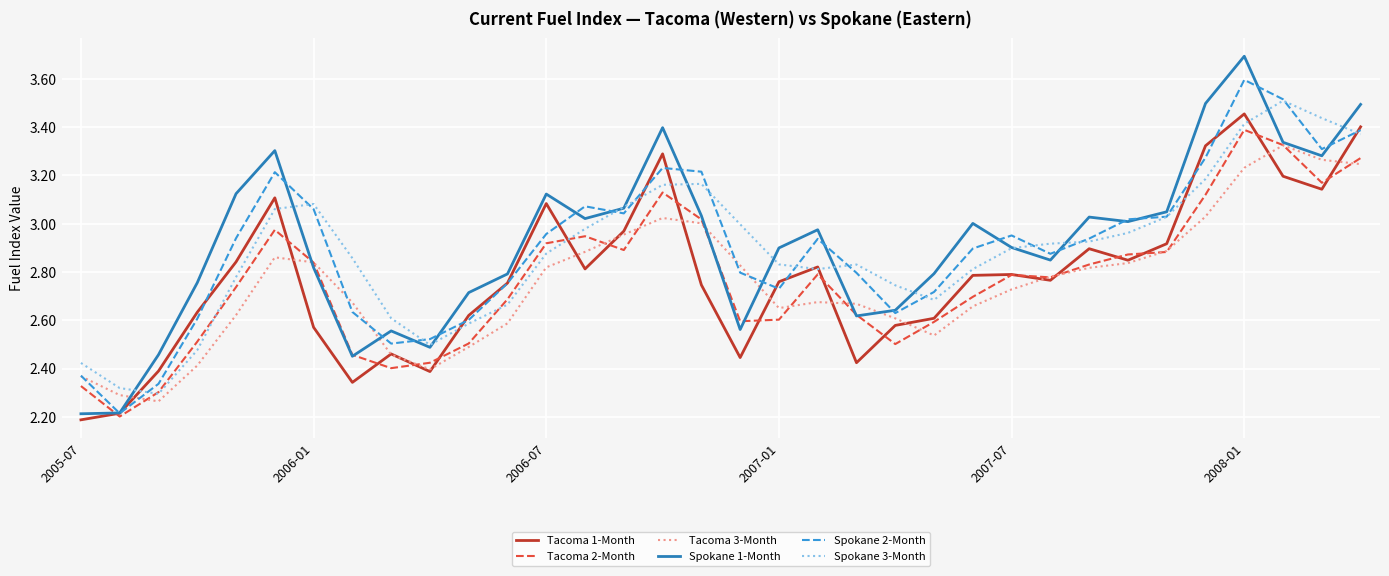

Which series has the largest range (max minus min)?

Spokane 1-Month